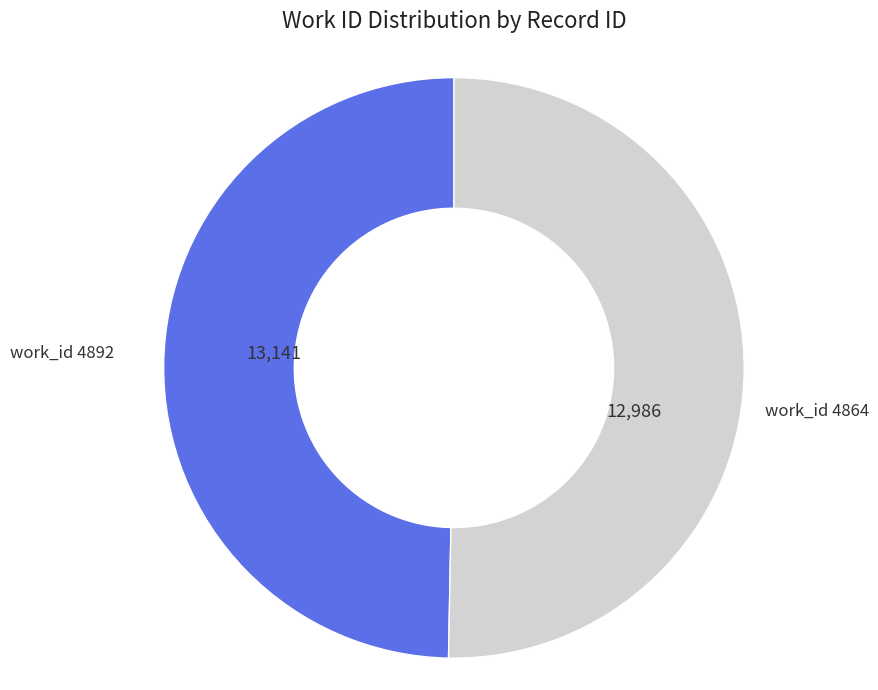

Is there a majority slice in this chart?

Yes